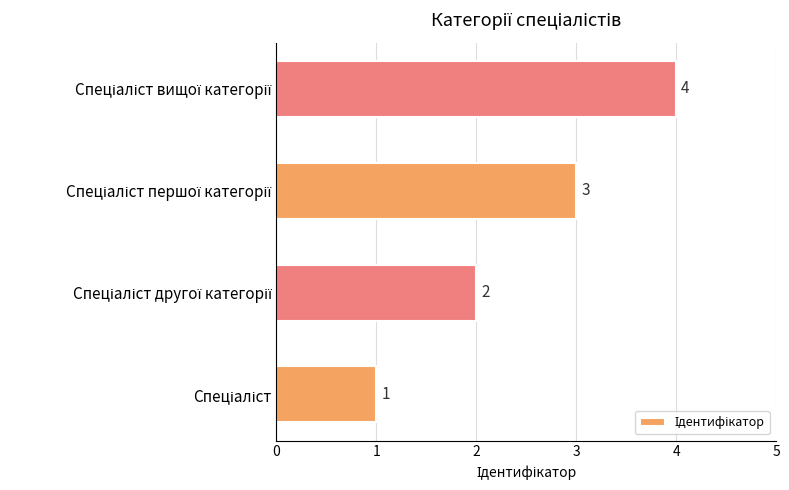

What is the greatest value displayed?

4